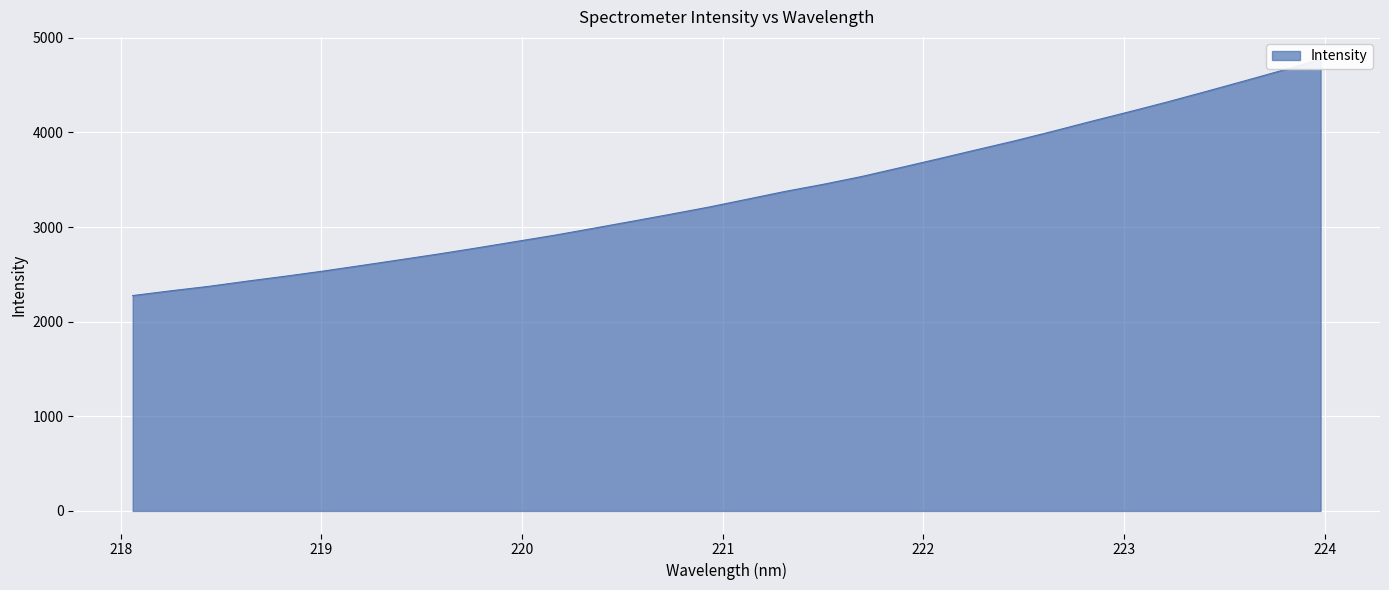

Rank the categories by value from lowest to highest.

218.0596, 218.2508, 218.442, 218.6332, 218.8244, 219.0156, 219.2067, 219.3979, 219.589, 219.7801, 219.9712, 220.1623, 220.3533, 220.5444, 220.7354, 220.9264, 221.1174, 221.3083, 221.4993, 221.6902, 221.8812, 222.0721, 222.263, 222.4538, 222.6447, 222.8355, 223.0264, 223.2172, 223.408, 223.5987, 223.7895, 223.9802